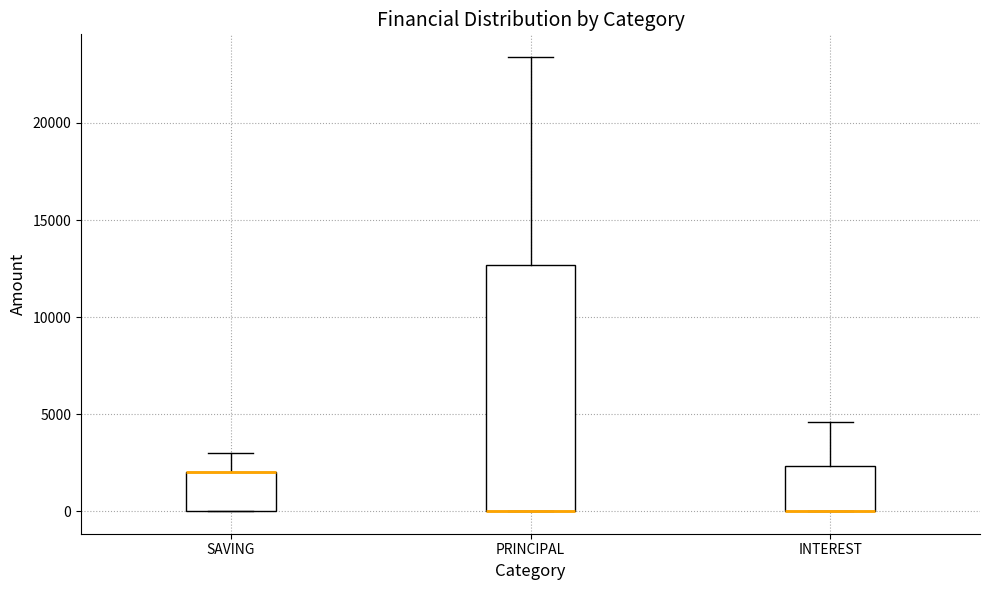

Reading left to right, transcribe this box plot: for each box, give where its median line is, the range the box spans, and where its two whiskers end, as read against the y-axis. The values are not printed on the chart, so give them approximately, as read against the axis.

SAVING: median 2000 (drawn on the box's upper edge), box 0 to 2000, whiskers 0 to 3000
PRINCIPAL: median 0 (drawn on the box's lower edge), box 0 to 12500, whiskers 0 to 23500
INTEREST: median 0 (drawn on the box's lower edge), box 0 to 2500, whiskers 0 to 4500